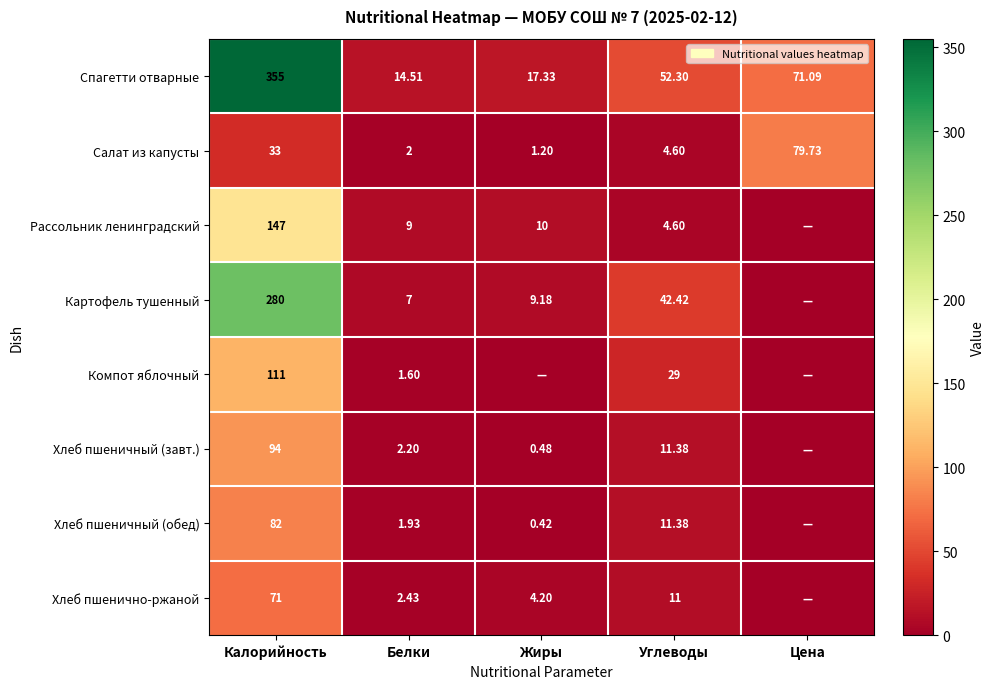

At which label does Спагетти отварные first exceed 52?

Калорийность